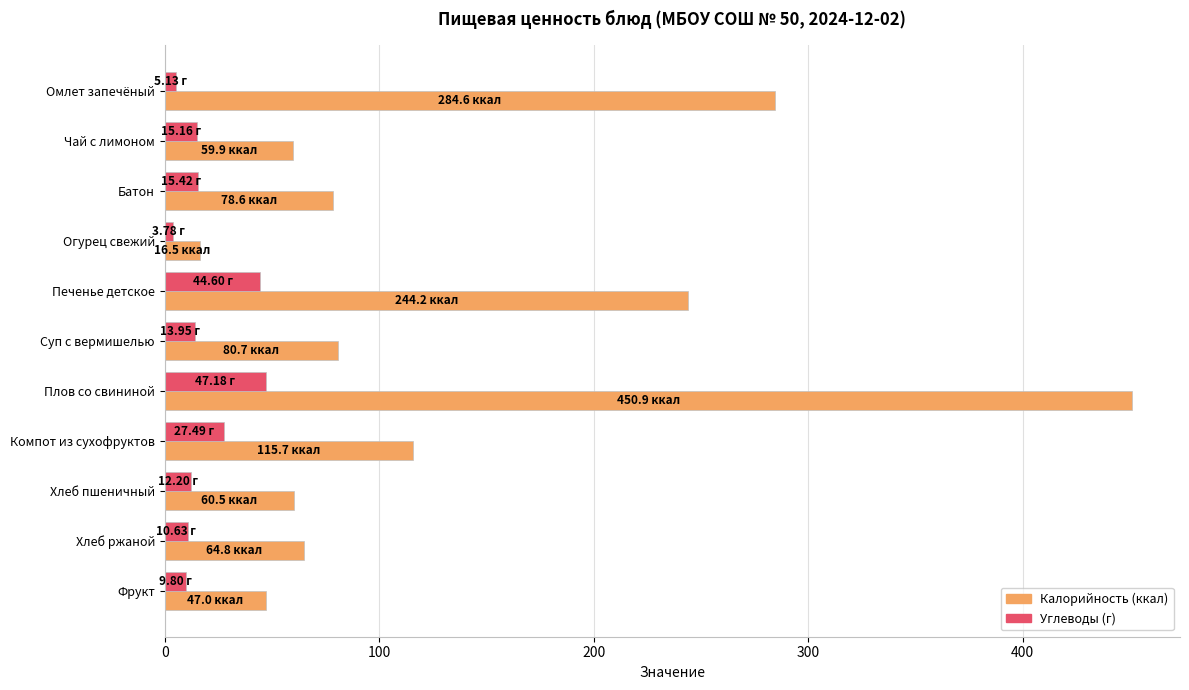

What is the difference between the highest and lowest values at Плов со свининой?

403.7